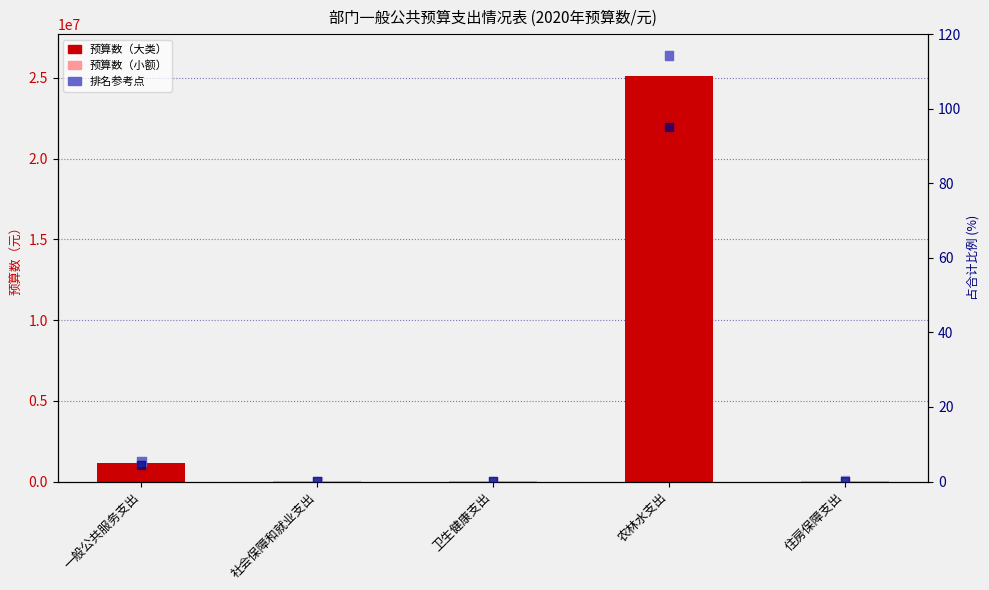

Which series reaches the minimum Y coordinate?

占比(%)